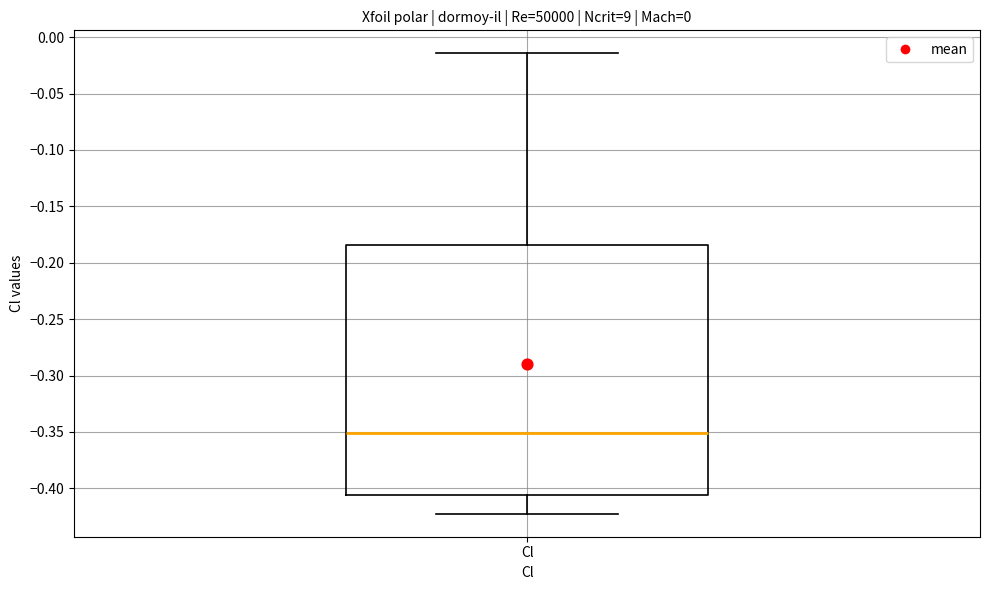

Transcribe this box plot: give where the median line is, the range the box spans, and where the two whiskers end, as read against the y-axis. The values are not printed on the chart, so give them approximately, as read against the axis.

median -0.350, box -0.405 to -0.185, whiskers -0.420 to -0.015